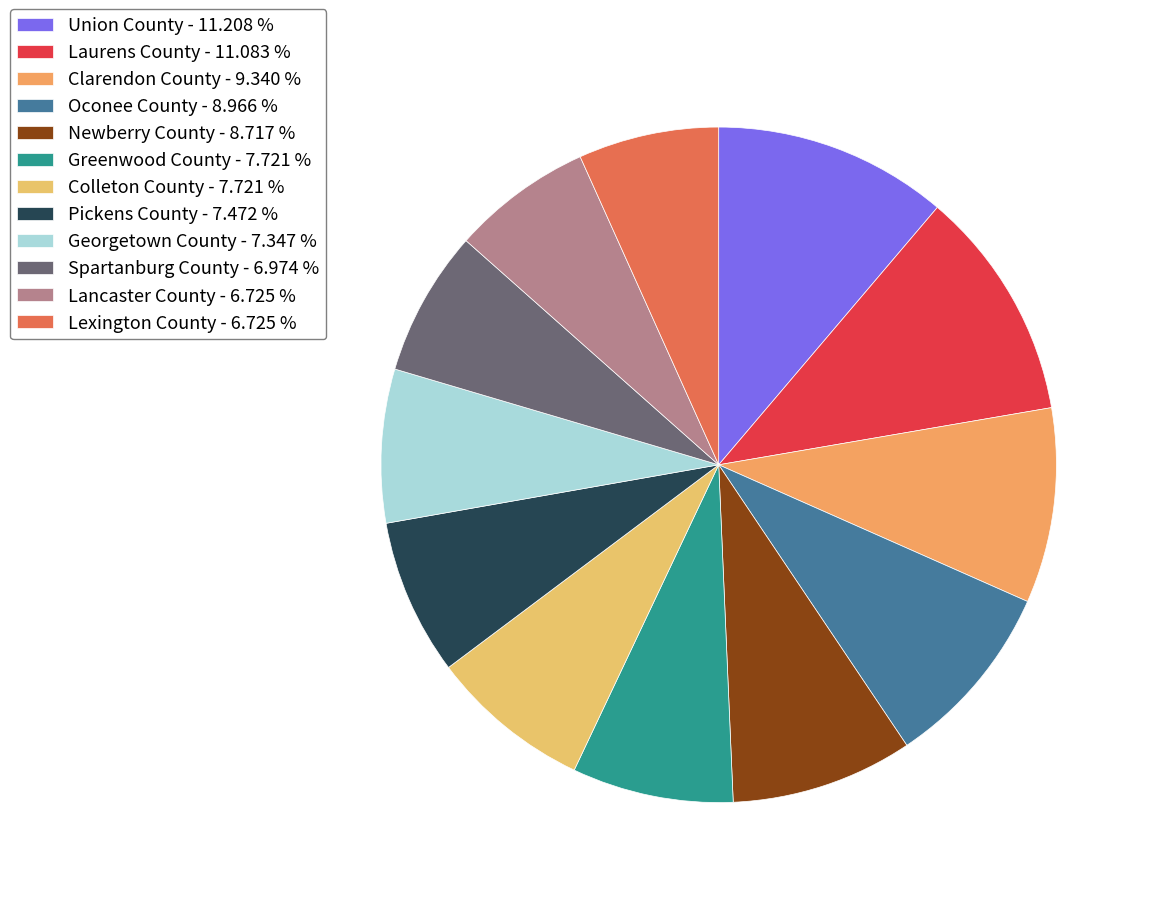

Is Oconee County the majority of the pie?

No